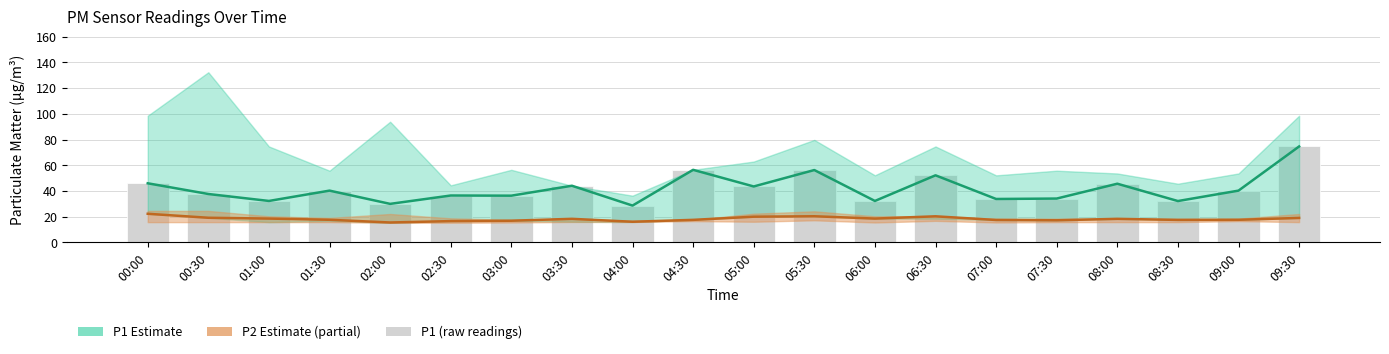

How many values in the P1 series are below 40?

10